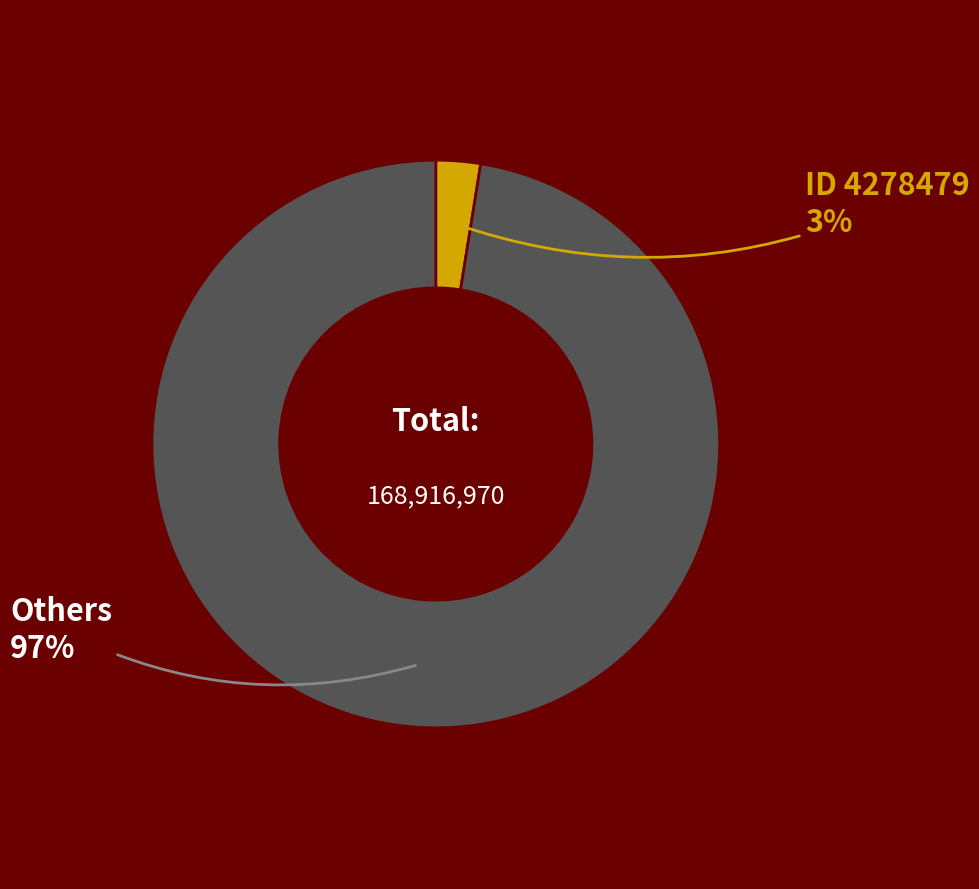

Between ID 4278479 and Others, which is larger?

Others